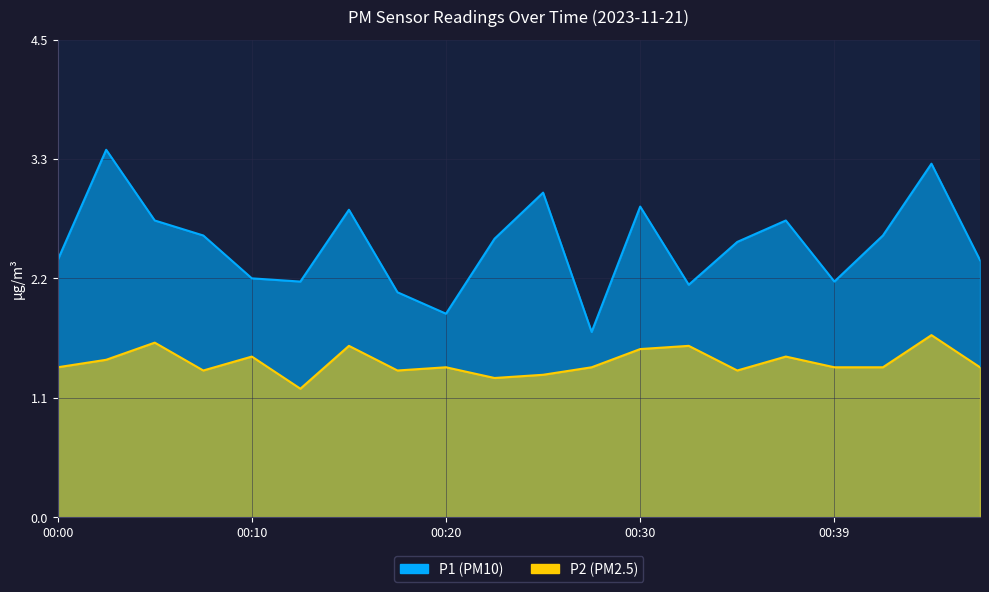

What is the average value of the P2 series?

1.4